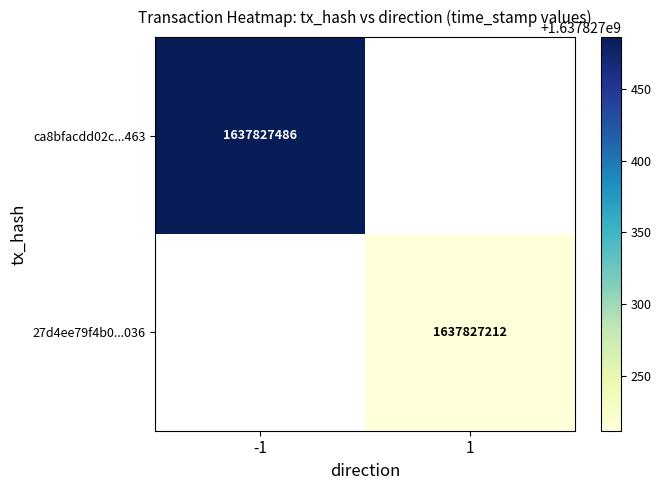

Which has a higher value, time_stamp or direction?

time_stamp